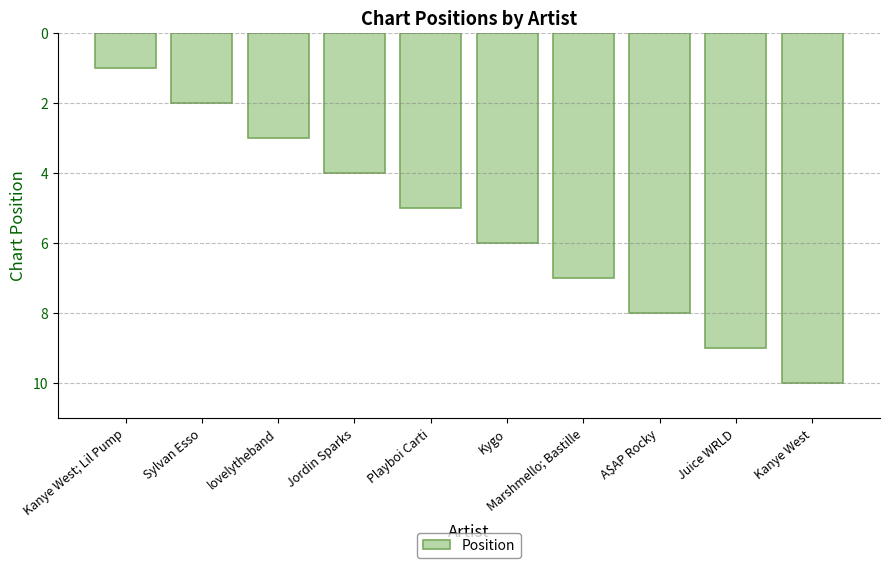

What is the approximate value at A$AP Rocky?

8